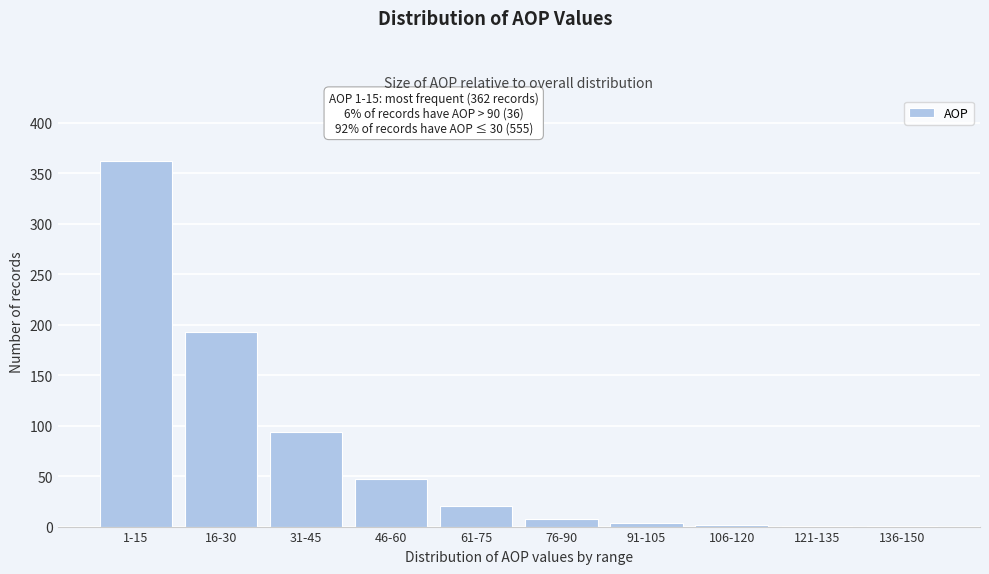

What is the change in value from 1-15 to 31-45?

-268